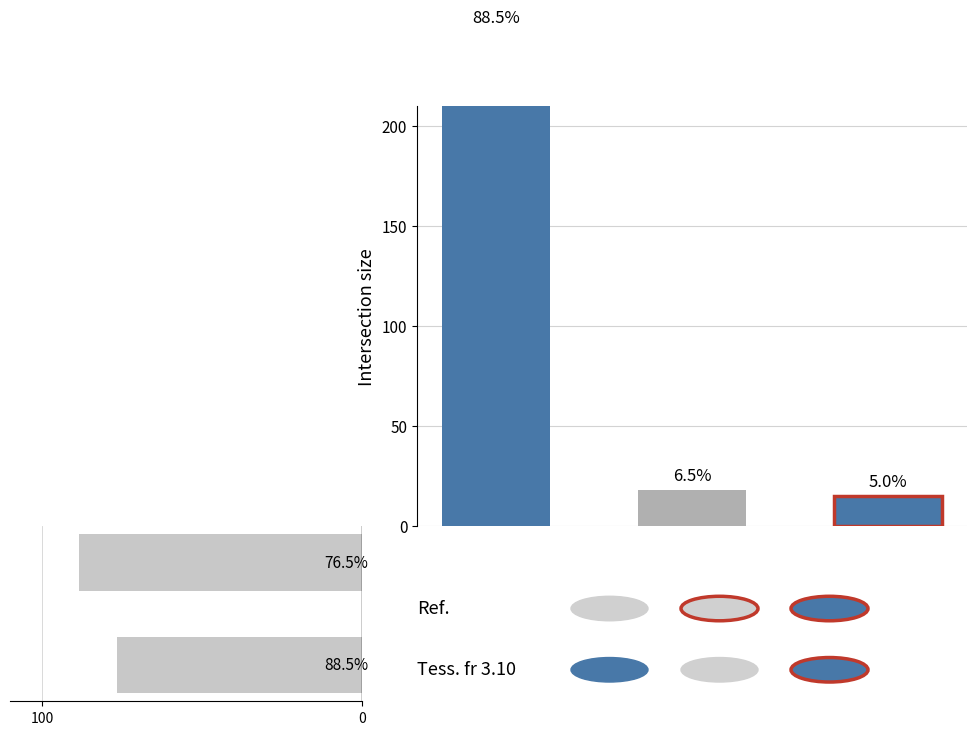

What is the maximum value shown in the chart?

88.5